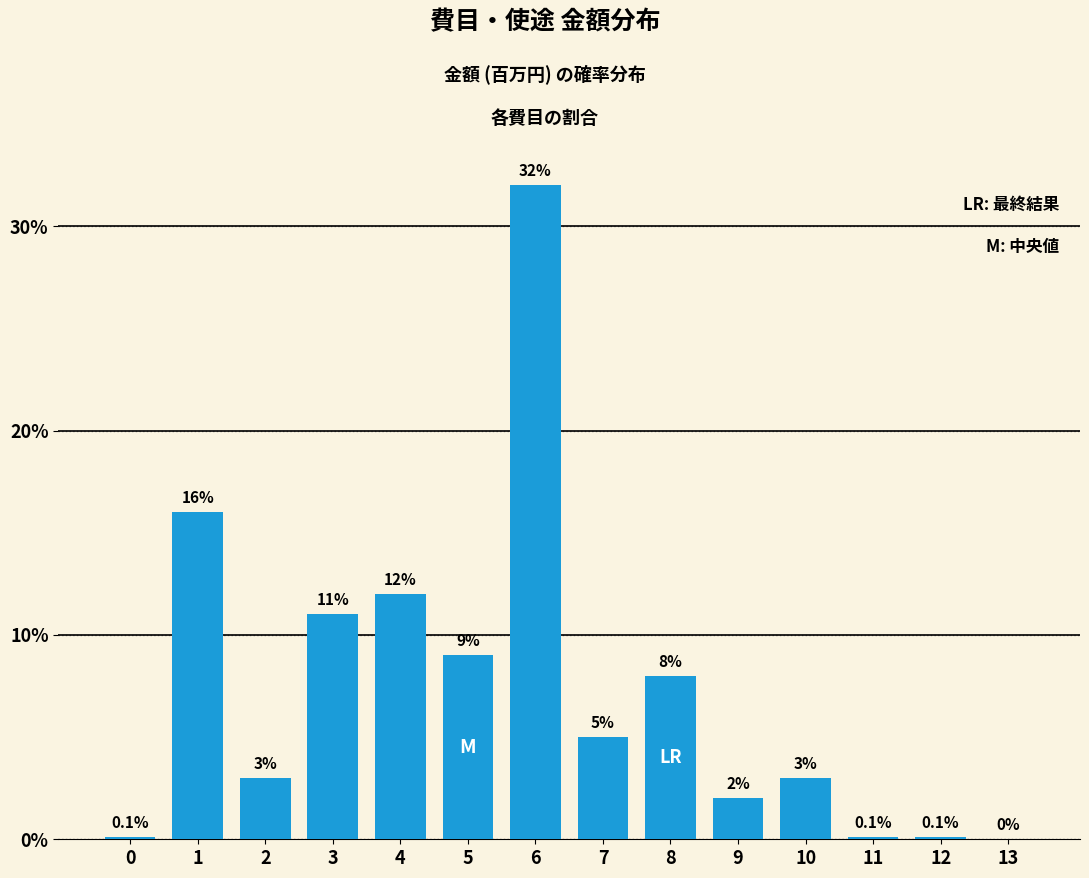

Reading right to left, list all the values displayed in this chart.

13=0.0	12=0.1	11=0.1	10=3.0	9=2.0	8=8.0	7=5.0	6=32.0	5=9.0	4=12.0	3=11.0	2=3.0	1=16.0	0=0.1